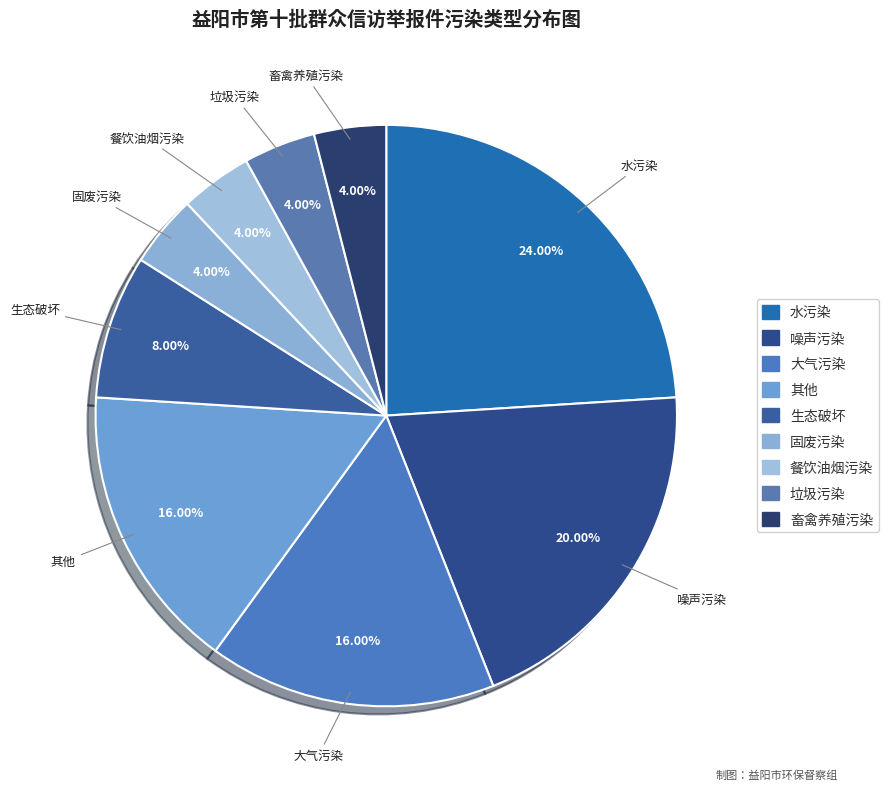

What portion of the pie excludes 生态破坏?

92.0%